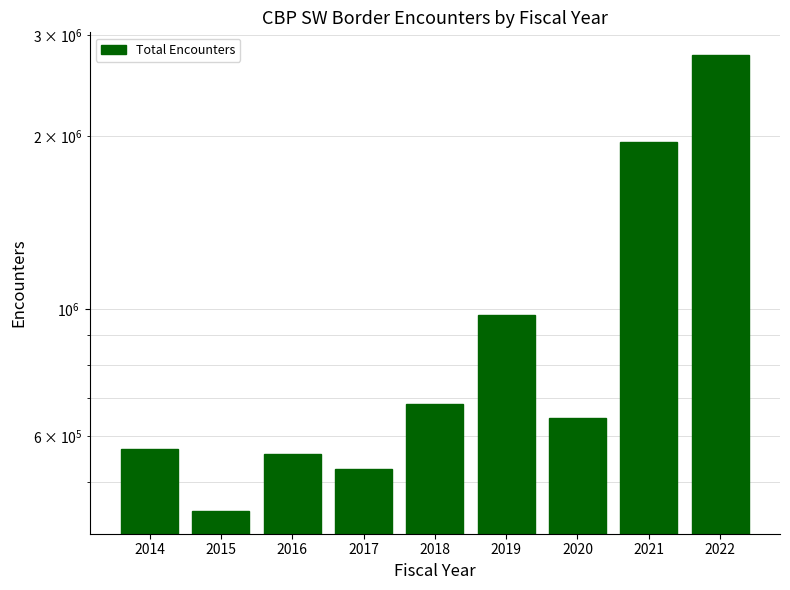

At which category does the chart reach its minimum across all series?

2015